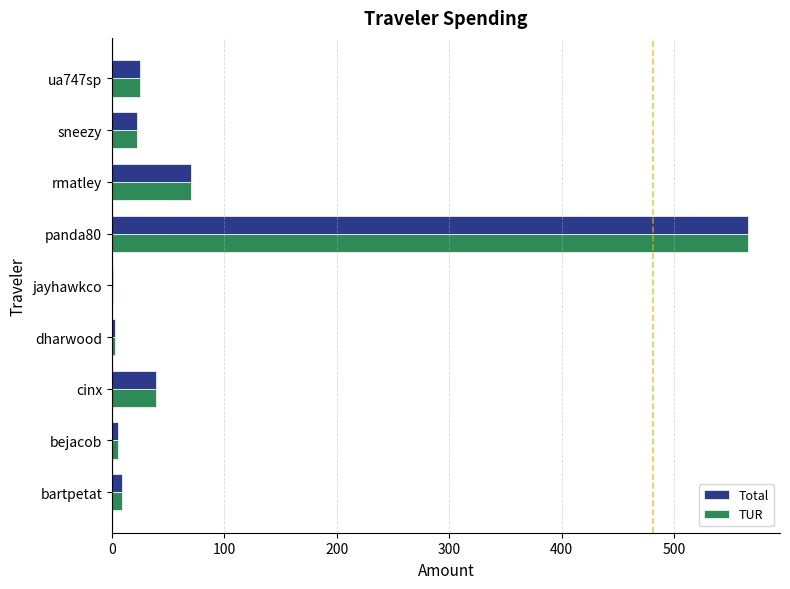

What is the sum of all Total values?

739.3